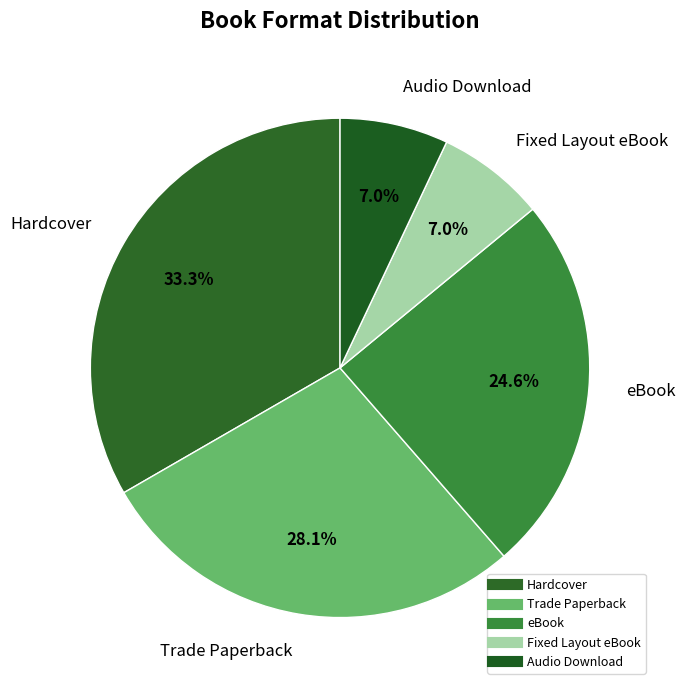

Count the number of slices in the pie.

5